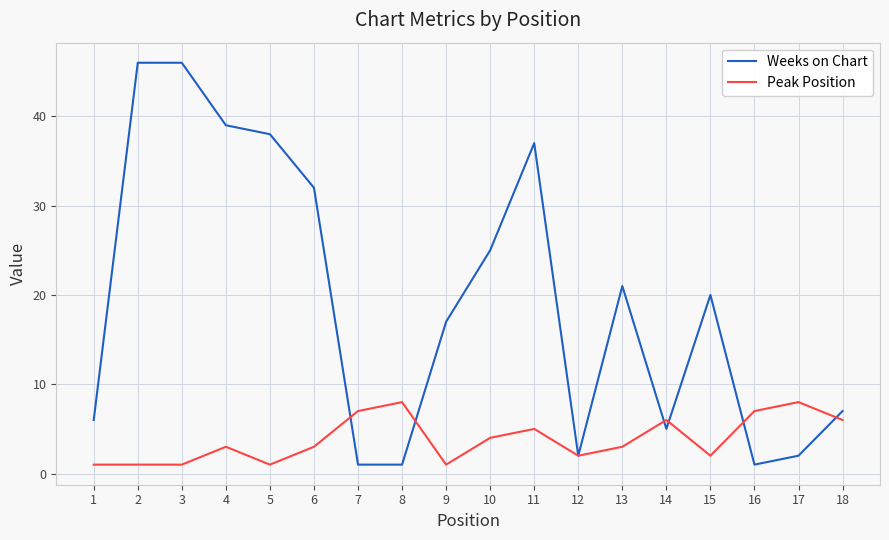

True or false: Weeks on Chart has a value of 81 at 3.

False